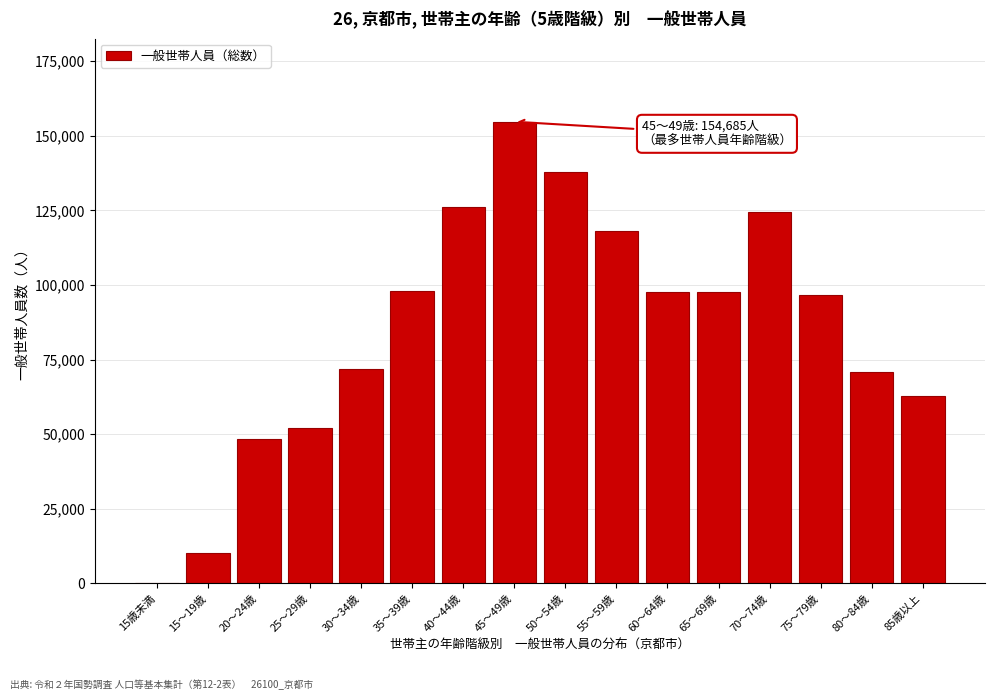

Is it true that the value at 70～74歳 is 217070?

False